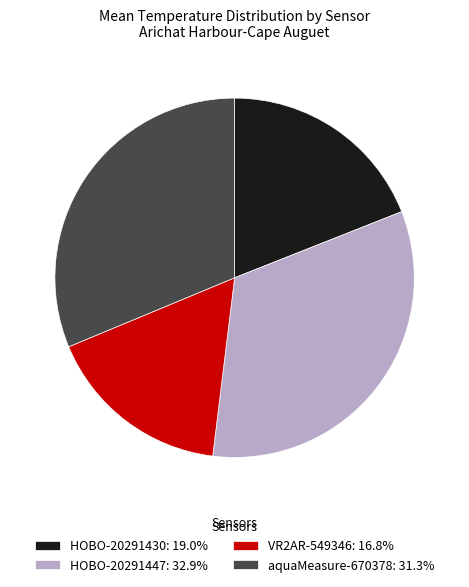

Is HOBO-20291447 the majority of the pie?

No